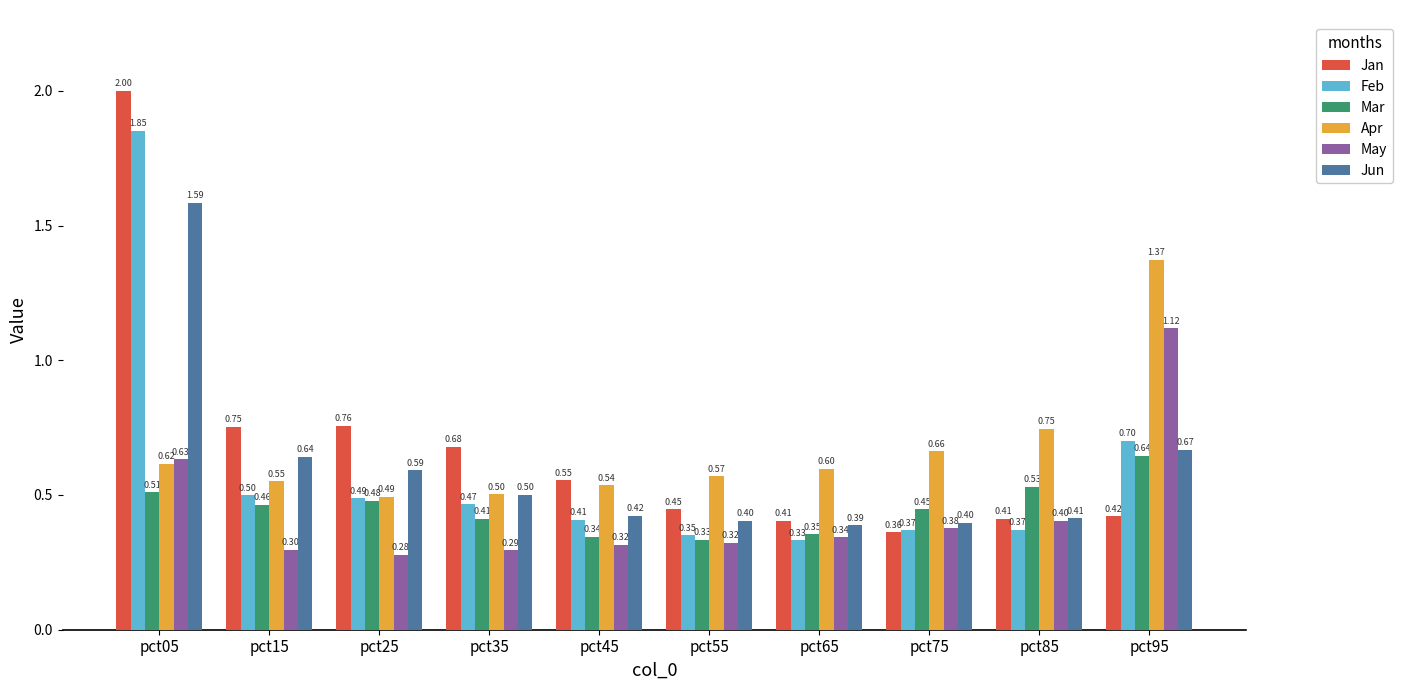

List the series in order of their peak value, highest first.

Jan, Feb, Jun, Apr, May, Mar